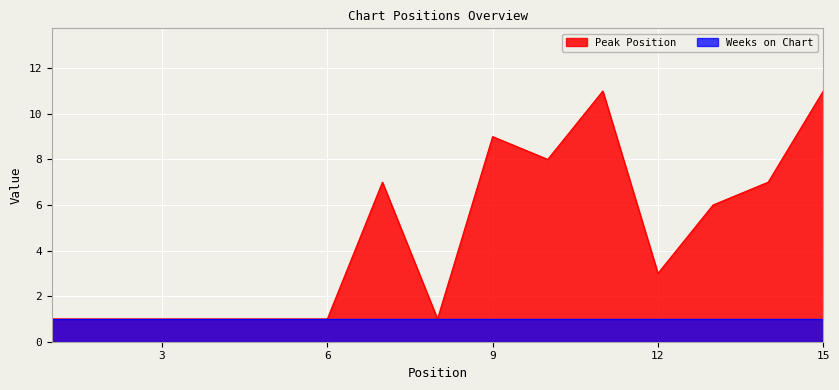

Is it true that the value at 11 is 4?

False